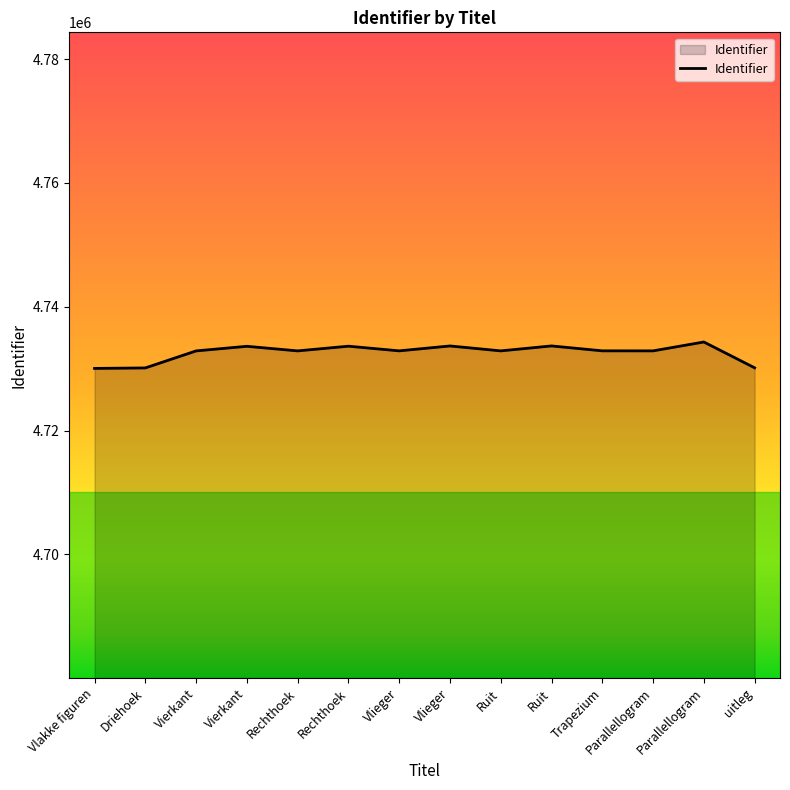

Does the chart display data point markers on the line(s)?

No